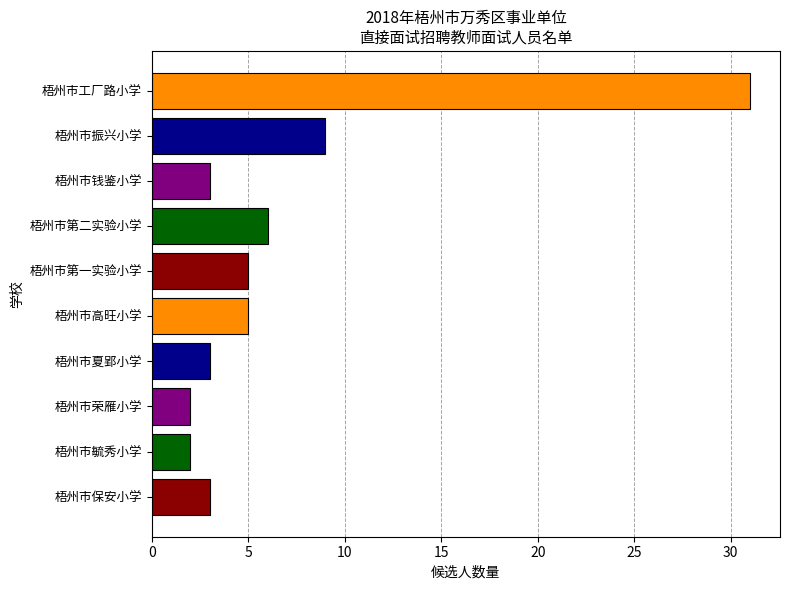

Reading top to bottom, extract all data points from this chart.

梧州市工厂路小学=31	梧州市振兴小学=9	梧州市钱鉴小学=3	梧州市第二实验小学=6	梧州市第一实验小学=5	梧州市高旺小学=5	梧州市夏郢小学=3	梧州市荣雁小学=2	梧州市毓秀小学=2	梧州市保安小学=3